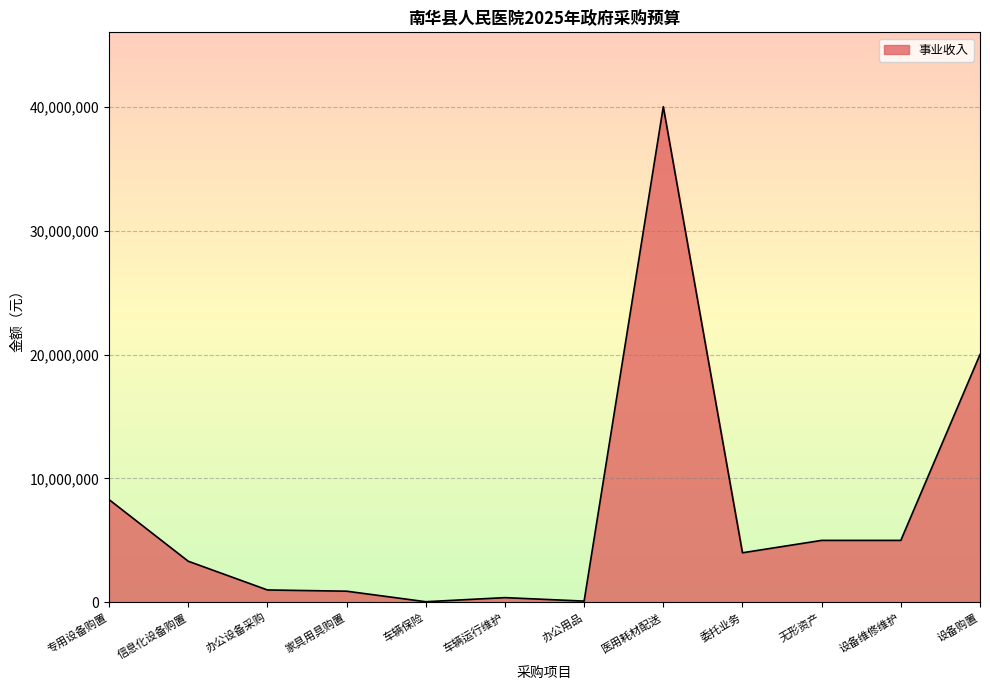

What is the difference between the values at 家具用具购置 and 设备维修维护?

4100000